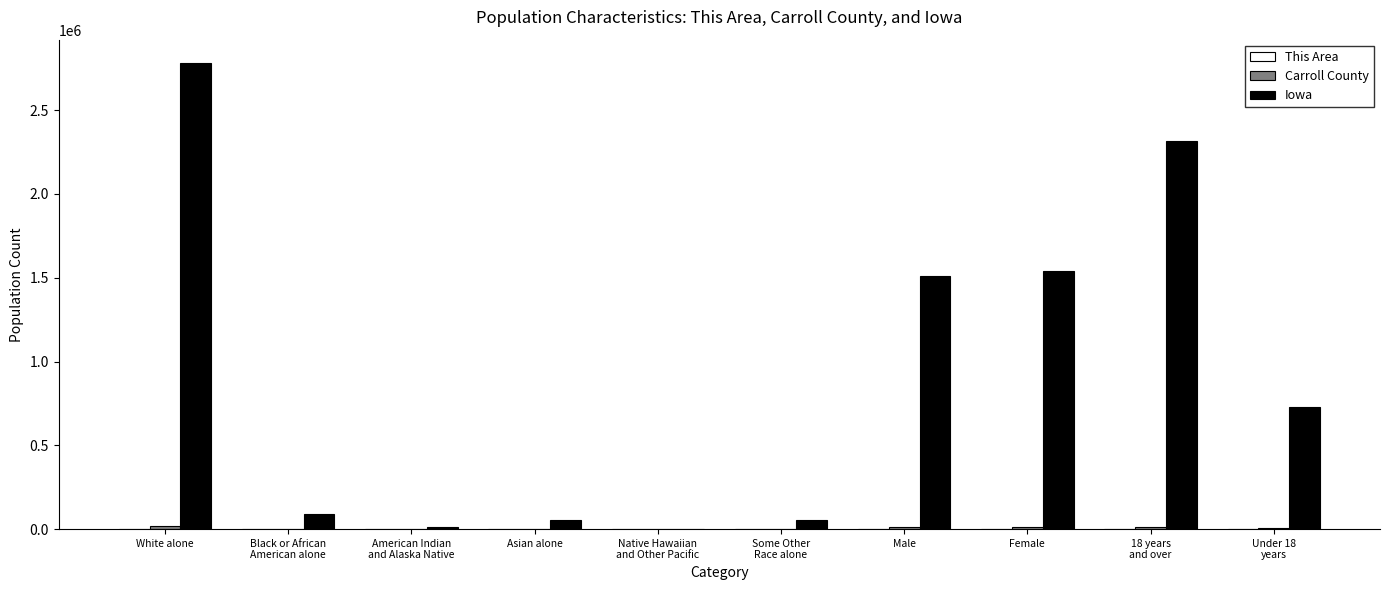

Which series has the largest total across all categories?

Iowa